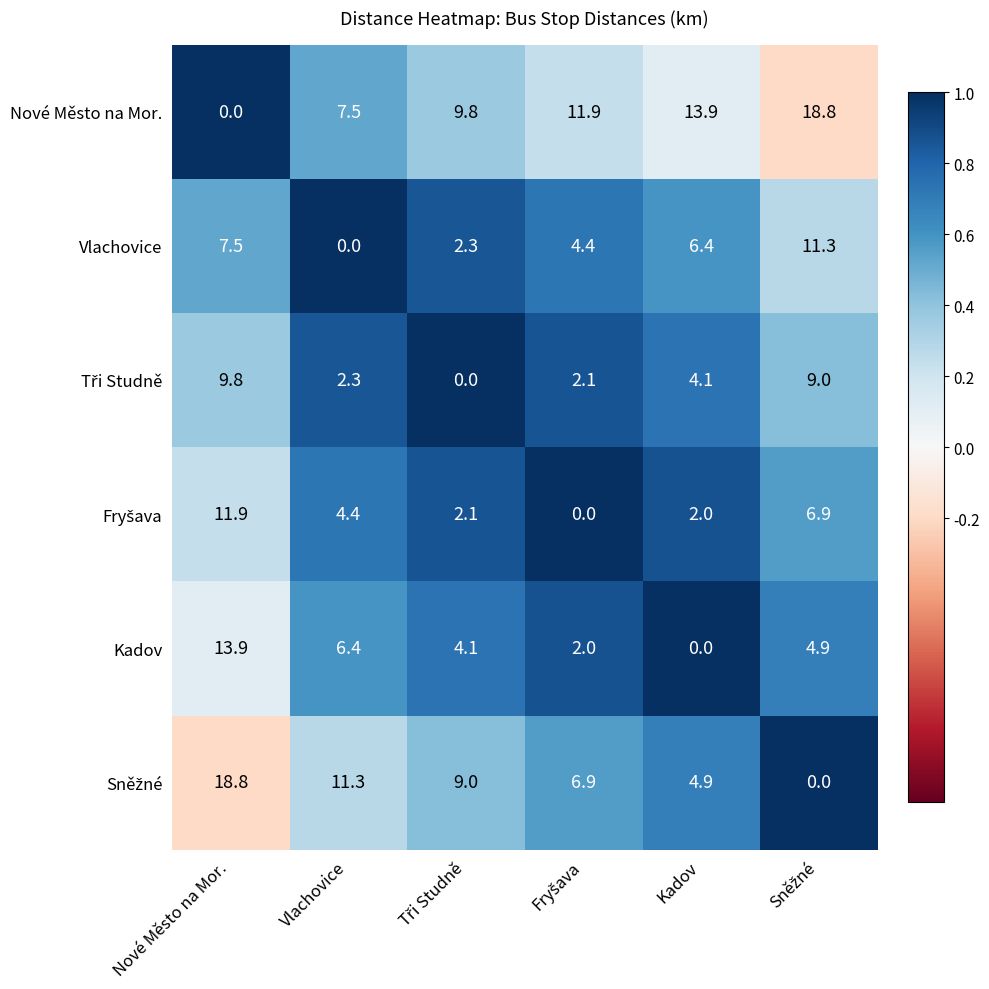

At which category is the sum across all series the highest?

Nové Město na Mor.